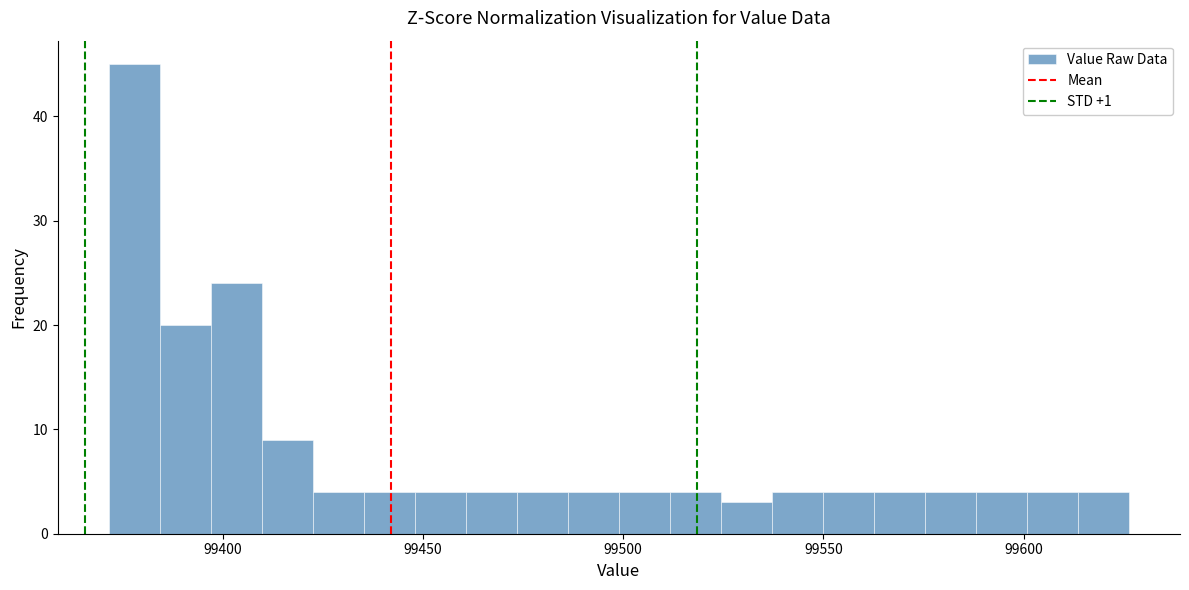

Around what value on the x-axis is the tallest bar? Give the approximate position of its centre, as read against the axis.

99380